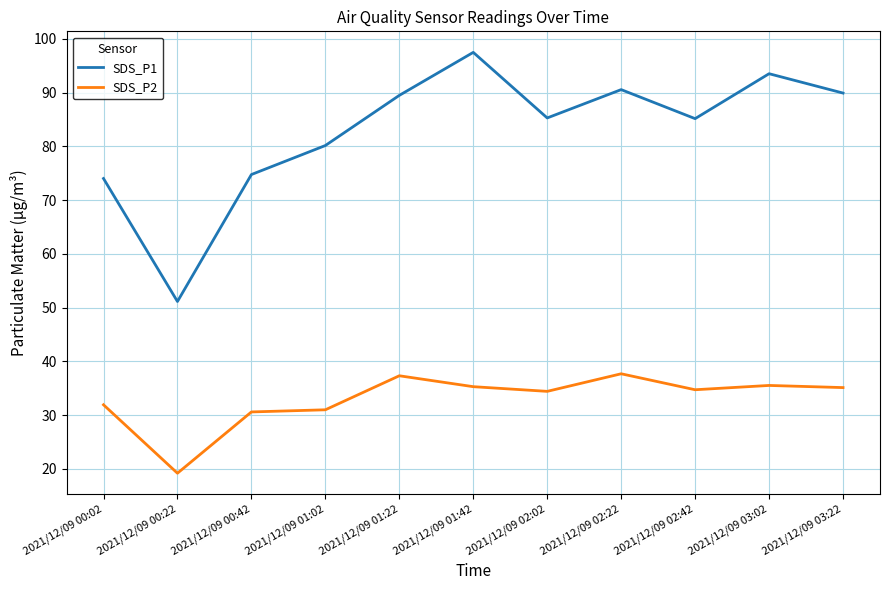

Which series has the widest spread of values?

SDS_P1